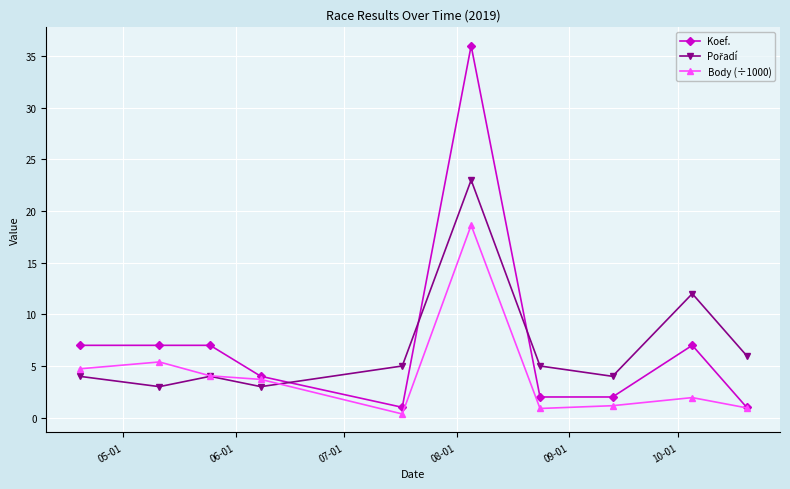

Which series has the largest range (max minus min)?

Koef.